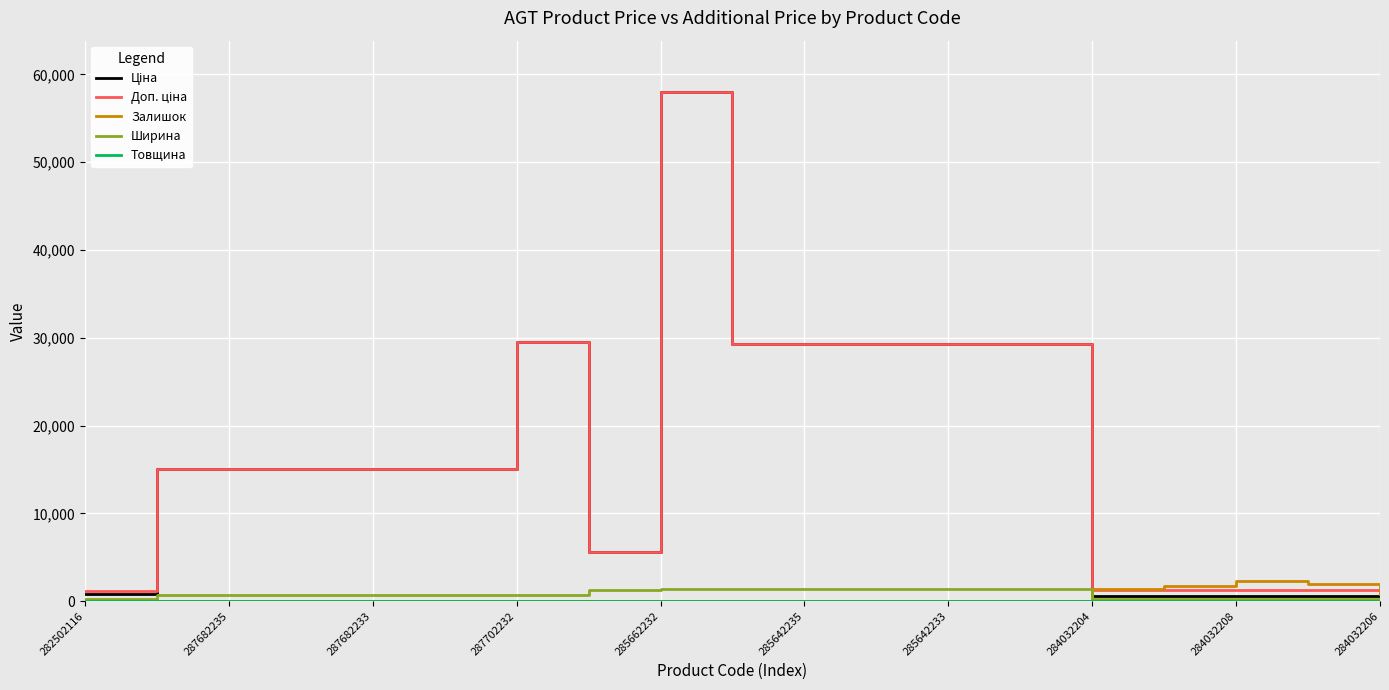

Does the chart have visible grid lines?

Yes